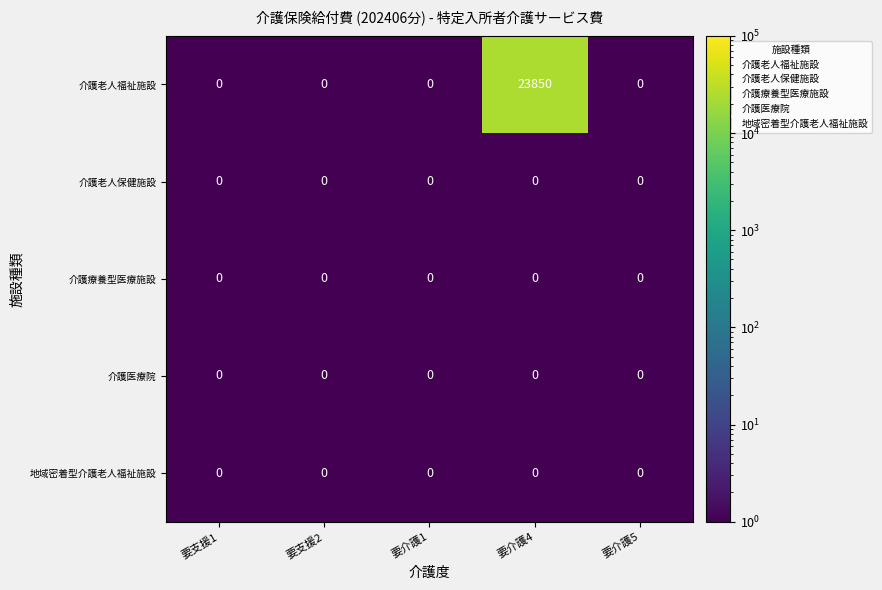

What is the difference between the highest and lowest values at 要介護4?

23850